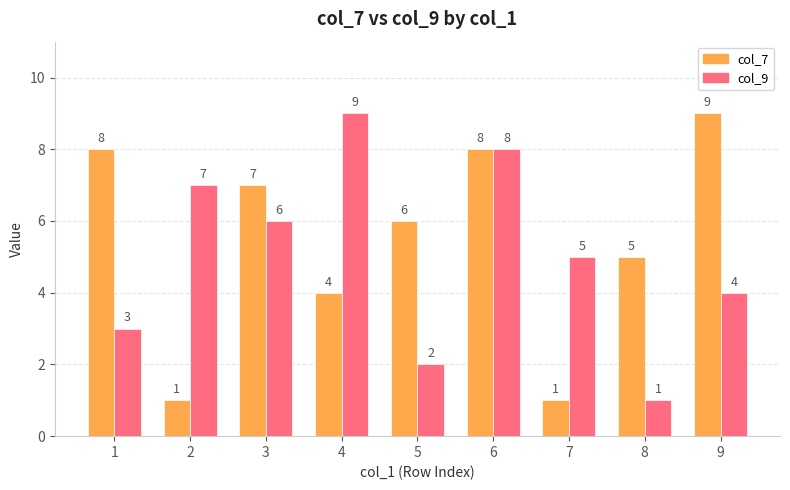

What is the difference between the highest and lowest values at 5?

4